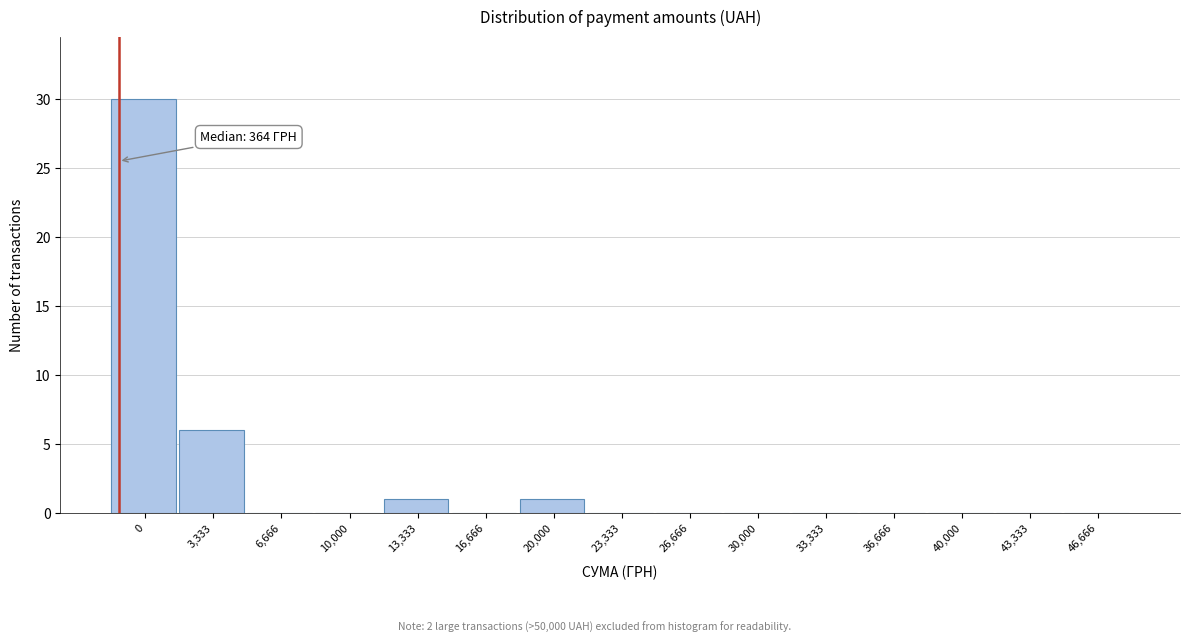

Reading left to right, transcribe all the data shown in this chart.

0=30	3,333=6	6,666=0	10,000=0	13,333=1	16,666=0	20,000=1	23,333=0	26,666=0	30,000=0	33,333=0	36,666=0	40,000=0	43,333=0	46,666=0